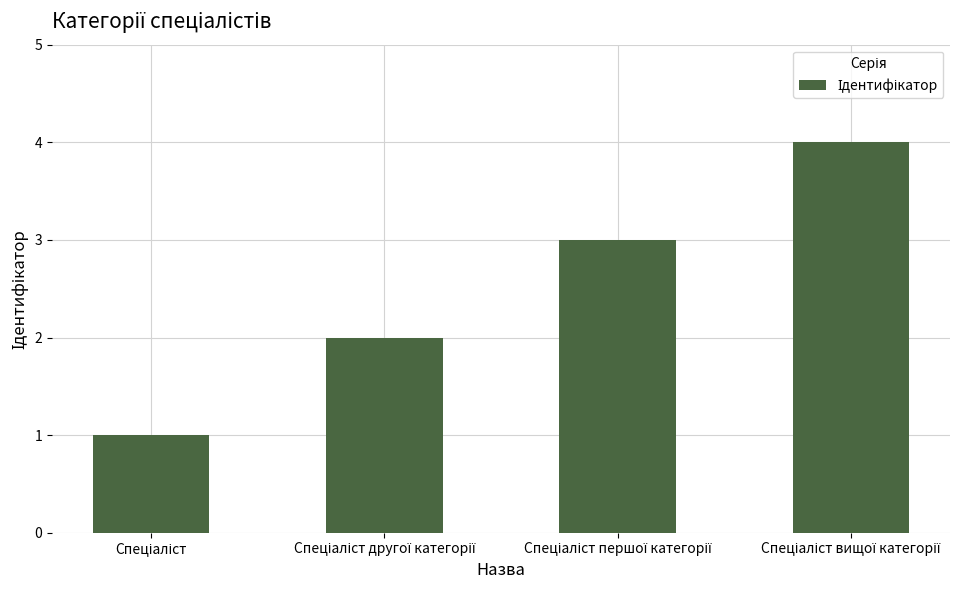

What is the maximum value shown in the chart?

4